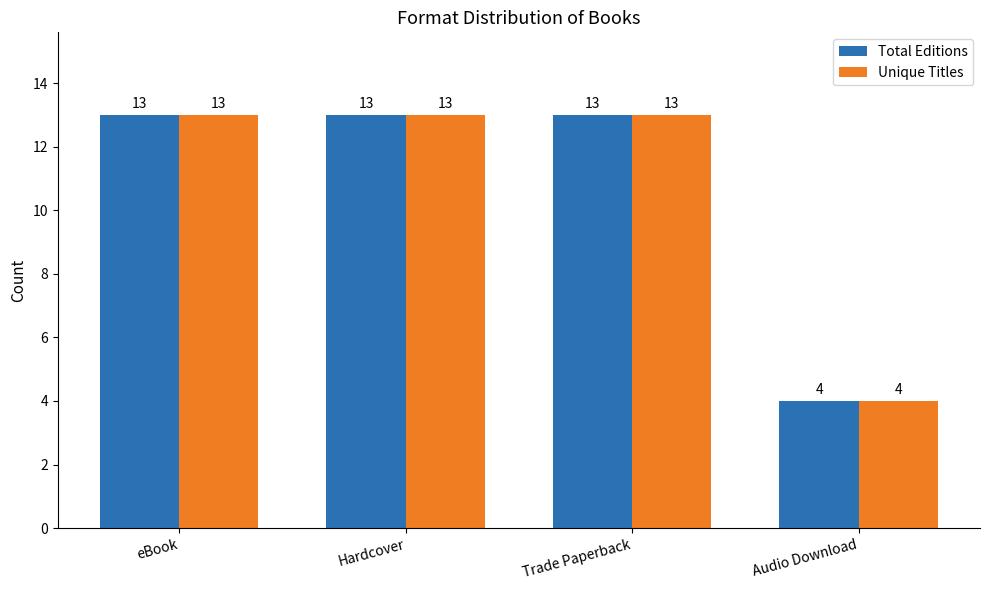

Reading right to left, list all the values displayed in this chart.

Total Editions: 4	13	13	13
Unique Titles: 4	13	13	13